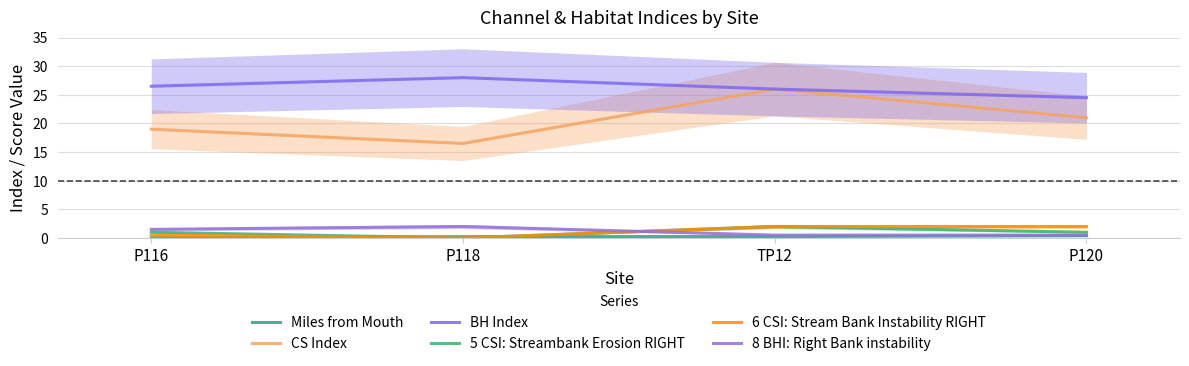

What is the difference between the 8 BHI: Right Bank instability values at P120 and P118?

1.5